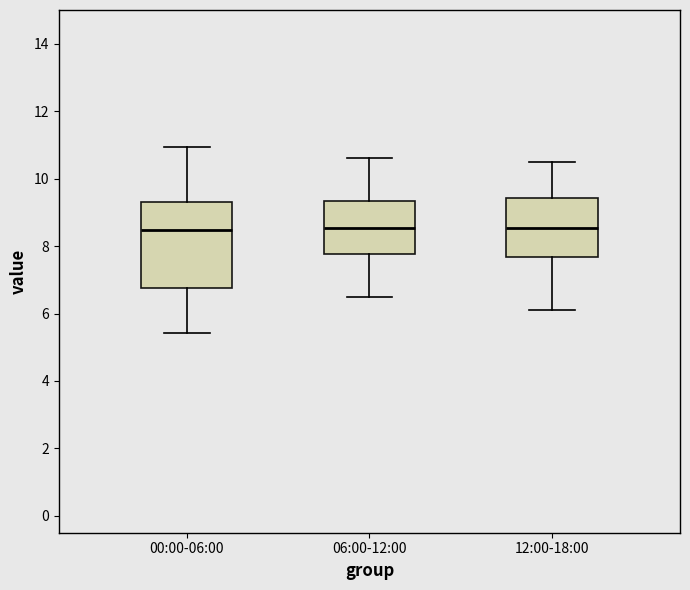

Which box is the tallest, from its lower edge to its upper edge?

00:00-06:00